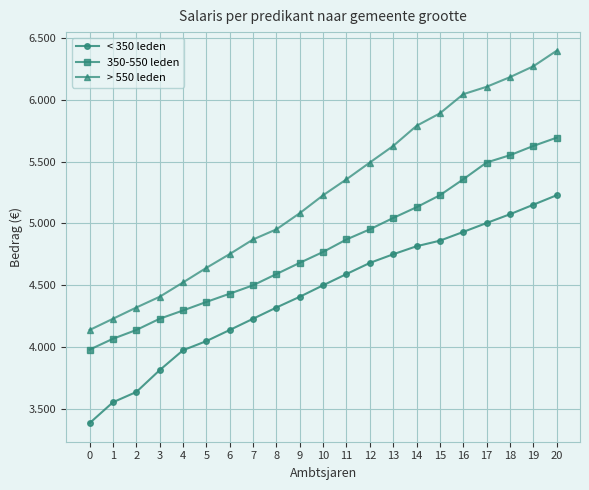

Reading right to left, transcribe all the data shown in this chart.

< 350 leden: 20=5228	19=5151	18=5074	17=5003	16=4931	15=4860	14=4815	13=4750	12=4680	11=4590	10=4499	9=4406	8=4319	7=4228	6=4137	5=4047	4=3973	3=3812	2=3635	1=3552	0=3383
350-550 leden: 20=5694	19=5627	18=5552	17=5493	16=5357	15=5228	14=5131	13=5044	12=4952	11=4870	10=4769	9=4681	8=4590	7=4499	6=4431	5=4364	4=4295	3=4228	2=4137	1=4066	0=3978
> 550 leden: 20=6398	19=6272	18=6184	17=6106	16=6046	15=5891	14=5790	13=5627	12=5493	11=5357	10=5228	9=5083	8=4952	7=4870	6=4752	5=4640	4=4522	3=4406	2=4319	1=4228	0=4137